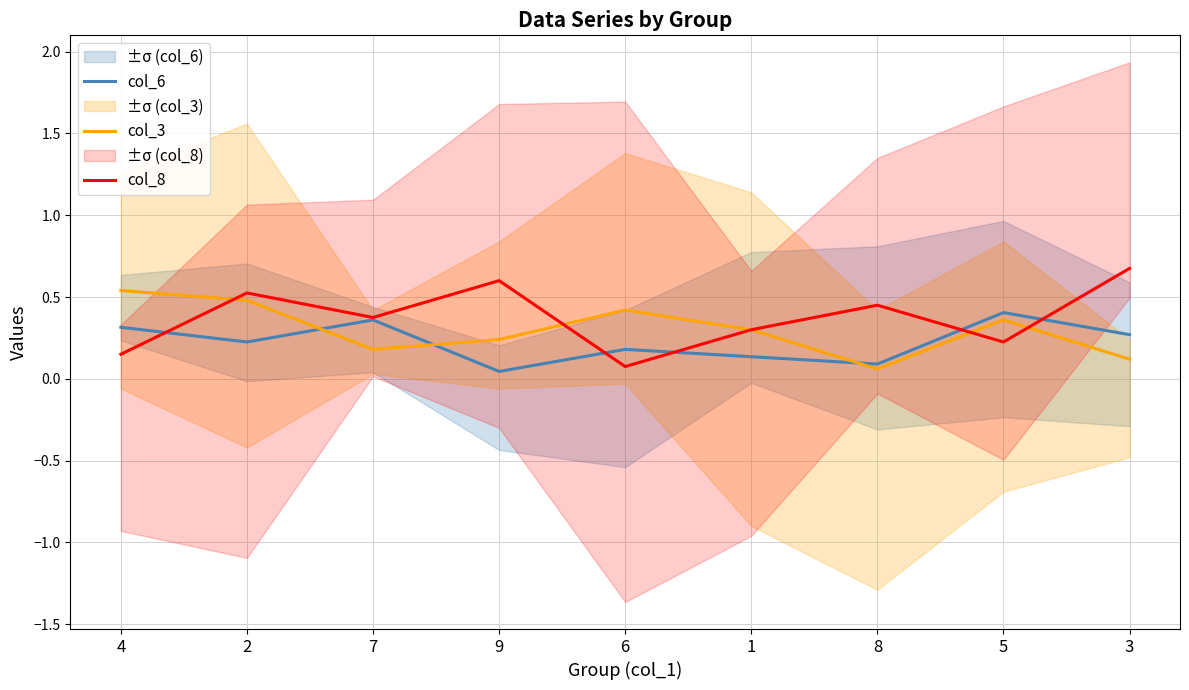

How many times do col_8 and col_6 cross each other?

5